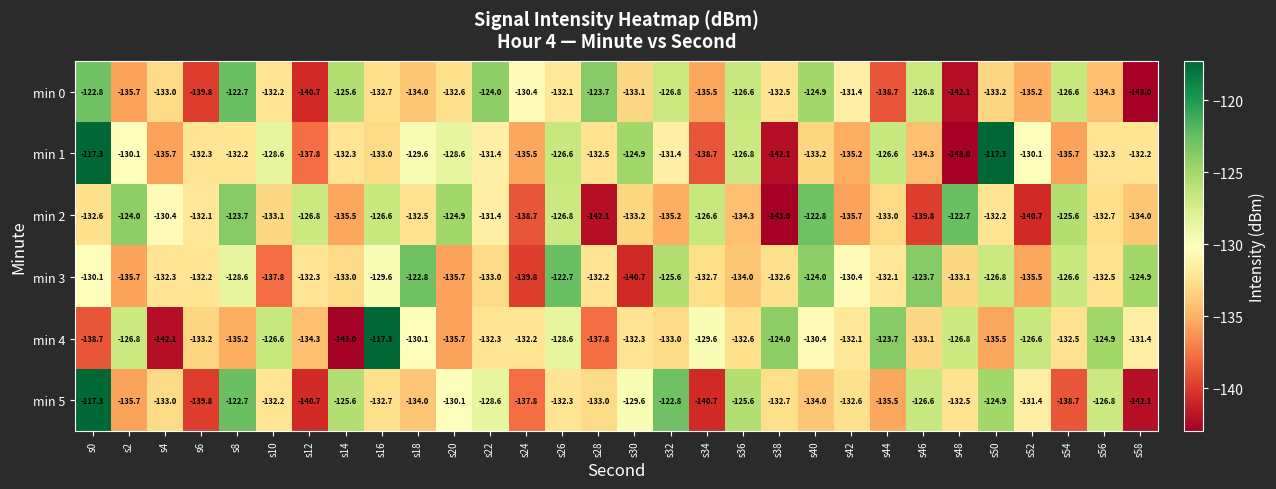

What is the sum of the min 0 values at s34 and s12?

-276.2